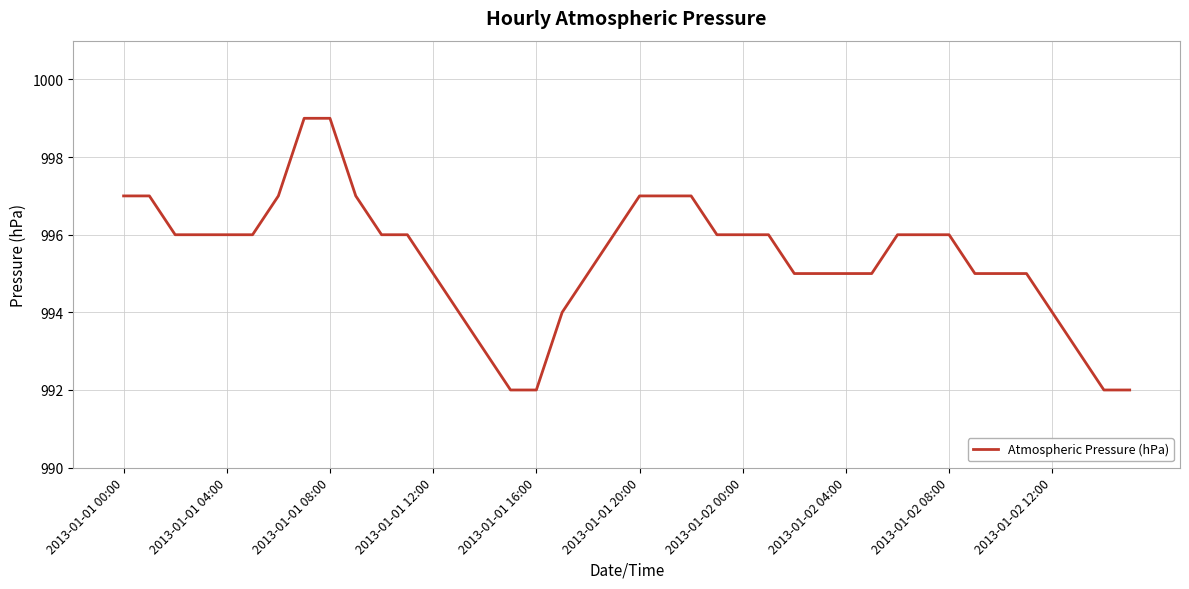

How many series are shown in this chart?

1